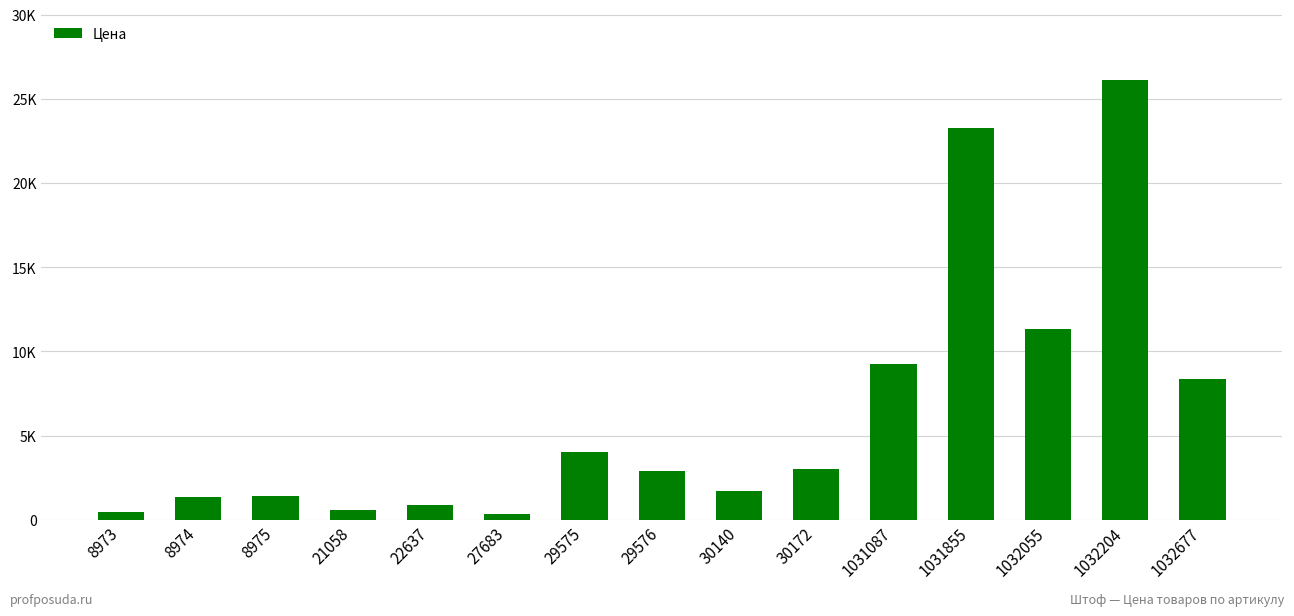

What is the sum of the values at 1032677 and 29576?

11248